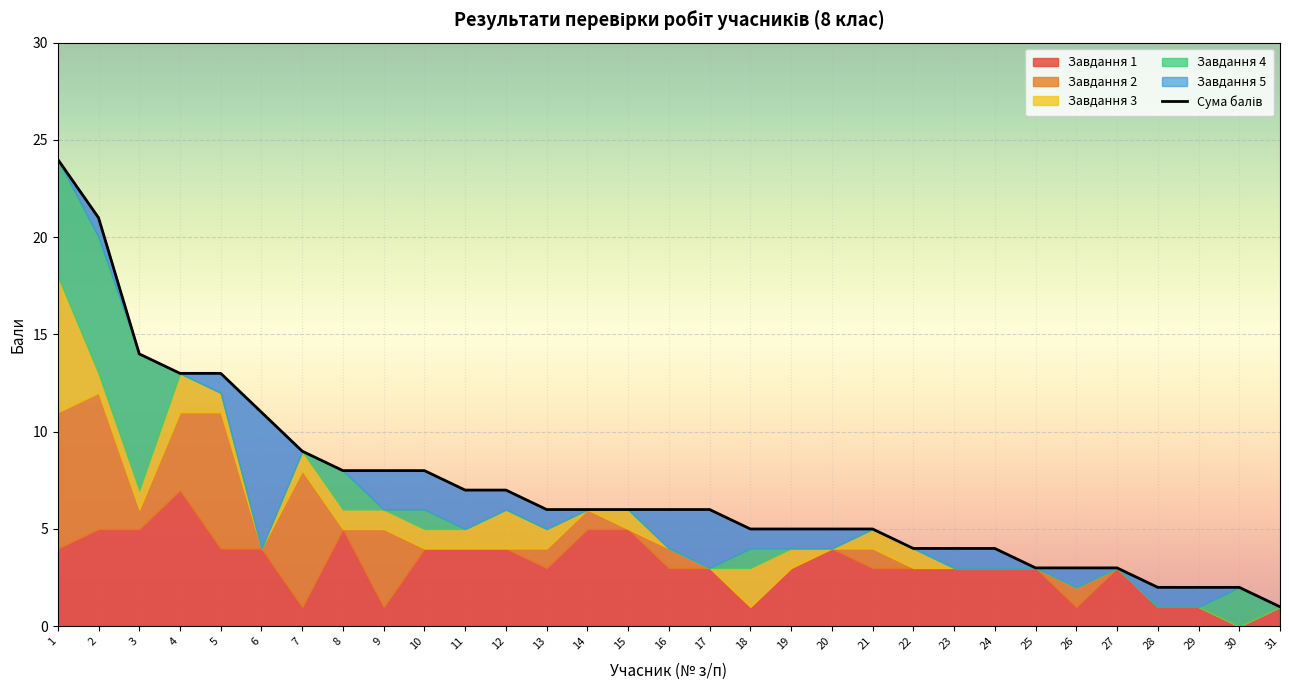

What is the sum of all values?

221